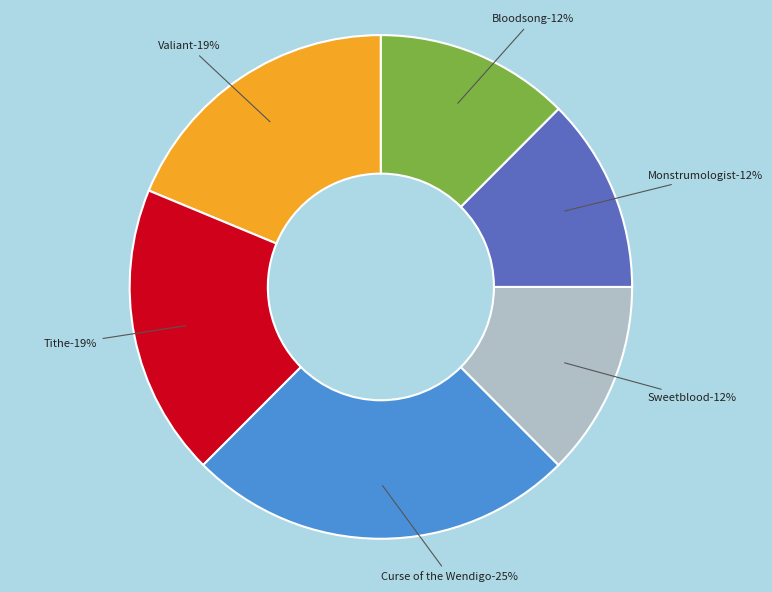

Rank the categories by value from highest to lowest.

Curse of the Wendigo, Valiant, Tithe, Sweetblood, Monstrumologist, Bloodsong